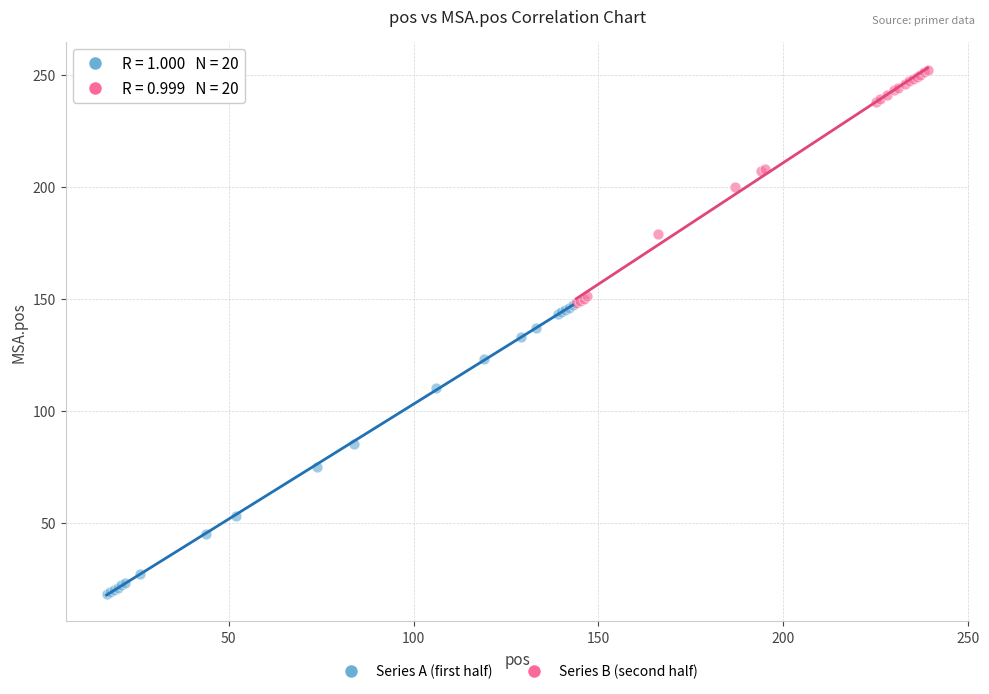

Which series reaches the minimum Y coordinate?

Series A (first half)